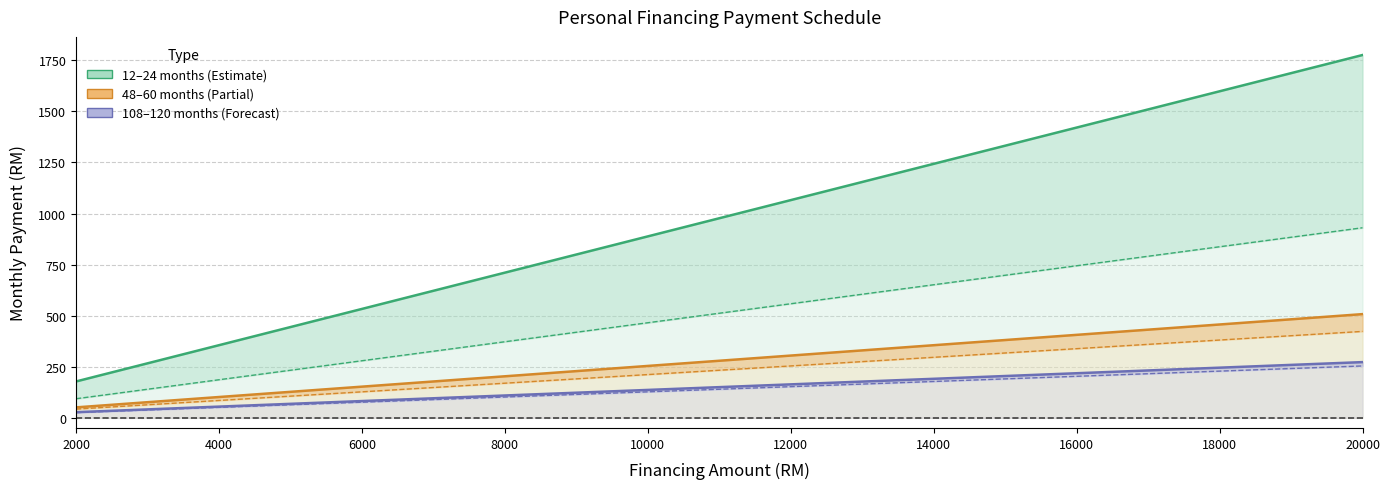

Is it true that 48 months equals 163.5 at 17?

False